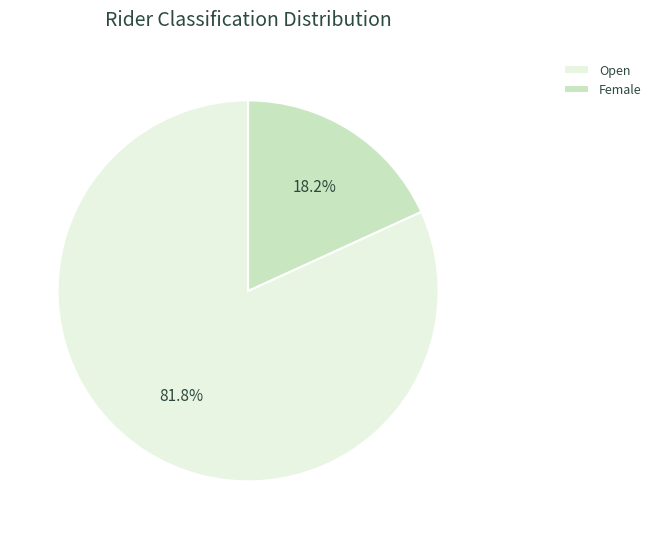

To the nearest percent, what is the combined percentage of Open and Female?

100%